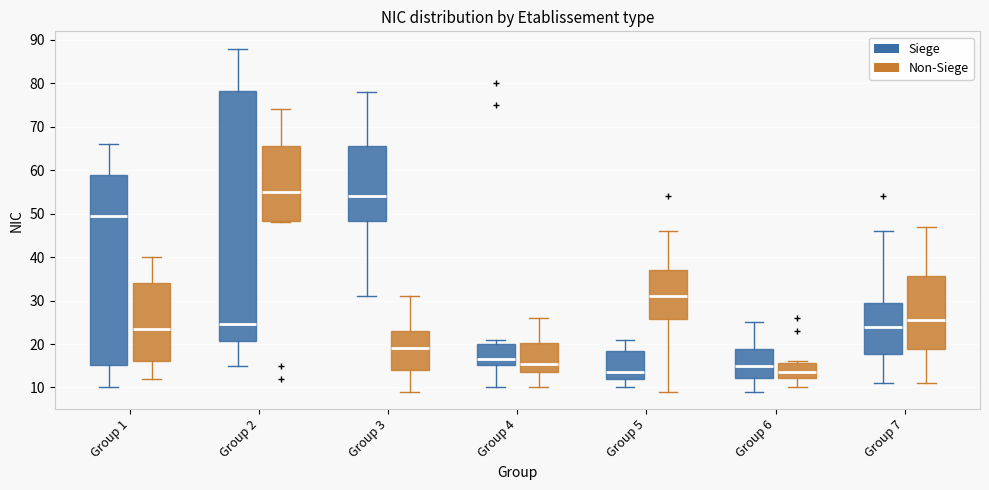

Where does the upper whisker of the box for Group 2 (Non-Siege) end on the y-axis? The values are not printed on the chart, so give them approximately, as read against the axis.

74